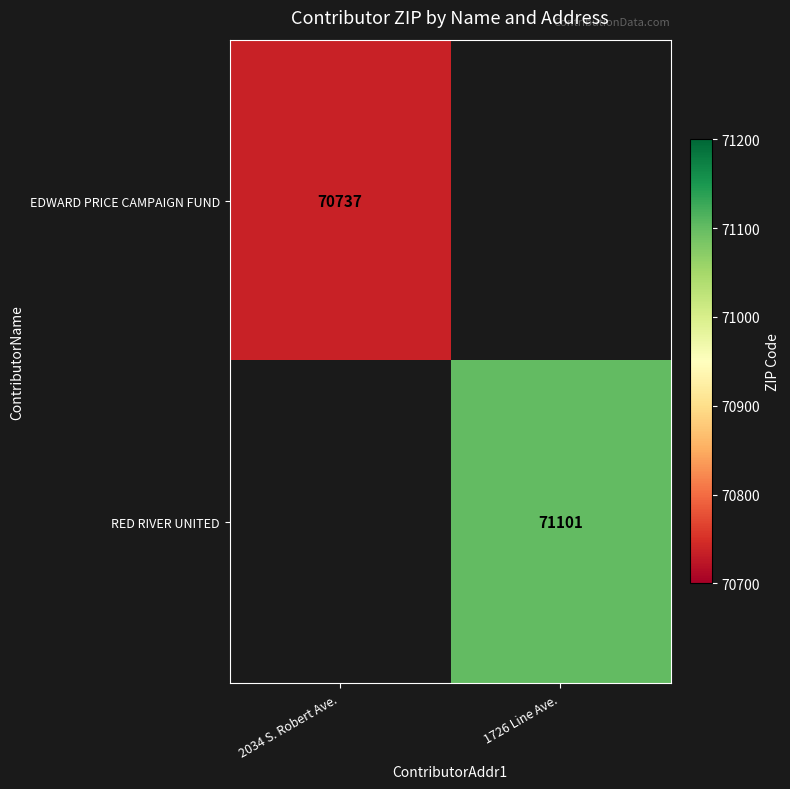

The value of RED RIVER UNITED at 1726 Line Ave. is 71101. True or false?

True